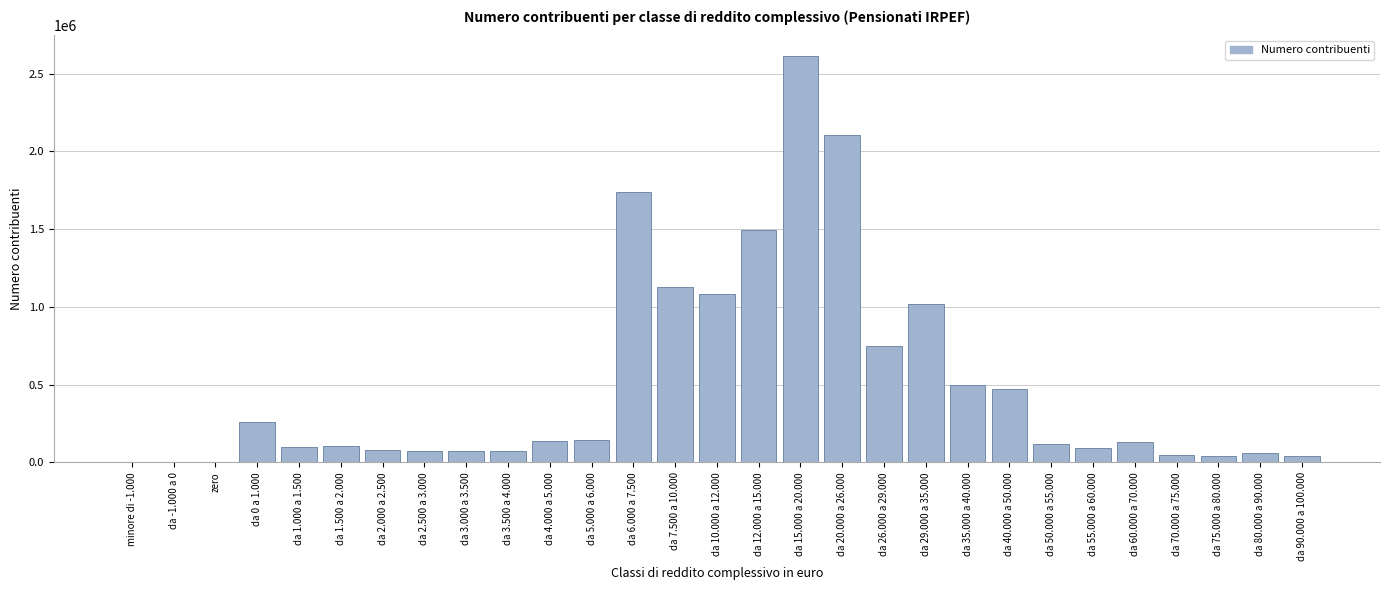

What is the maximum value shown in the chart?

2614246